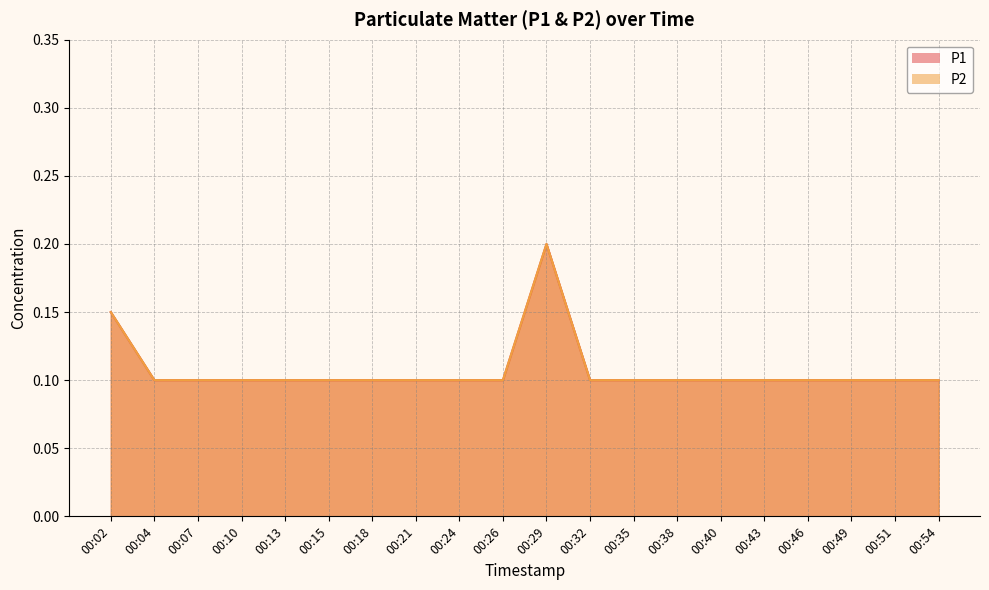

The value of P2 at 00:43 is 0.1. True or false?

True